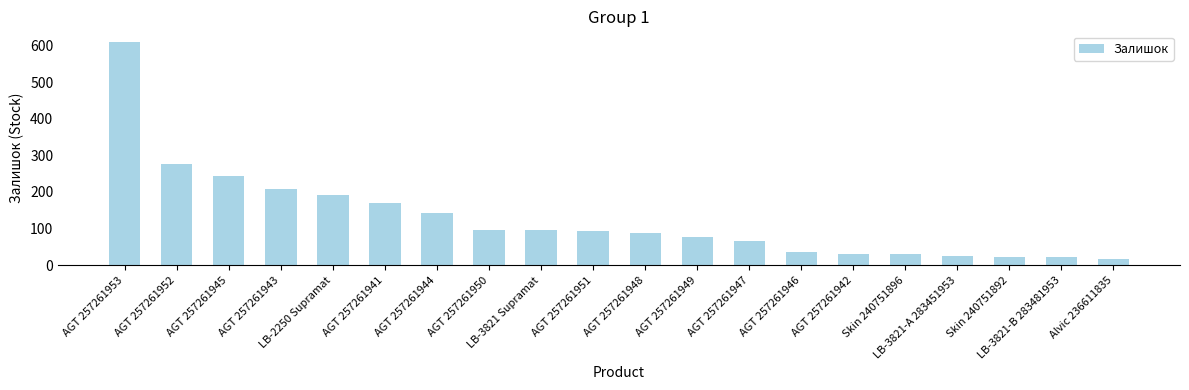

How many bars are there in total?

20